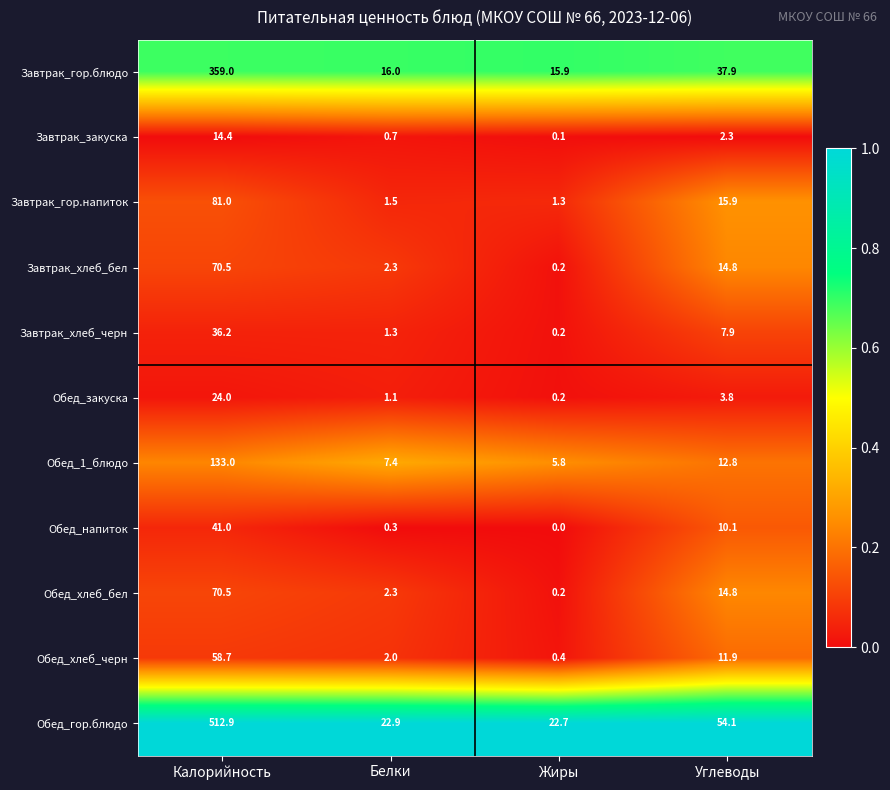

What is the difference between the highest and lowest values at Углеводы?

51.8